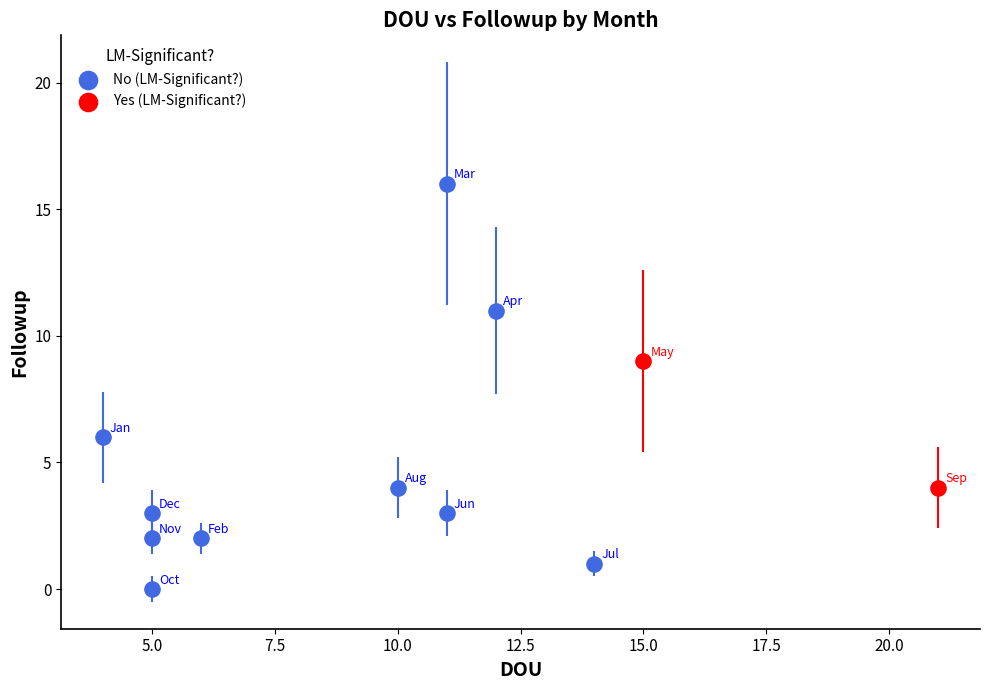

Which series has the widest spread of Y values?

No (LM-Significant?)